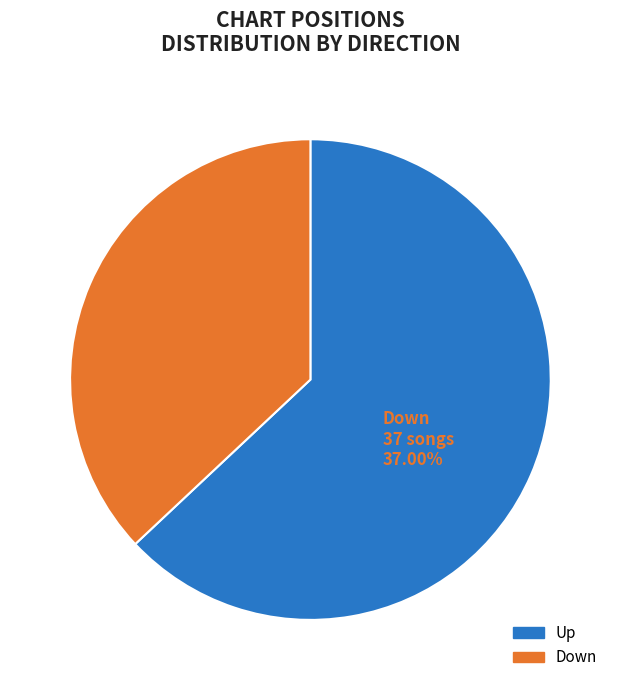

What is the largest slice in the pie chart?

Up